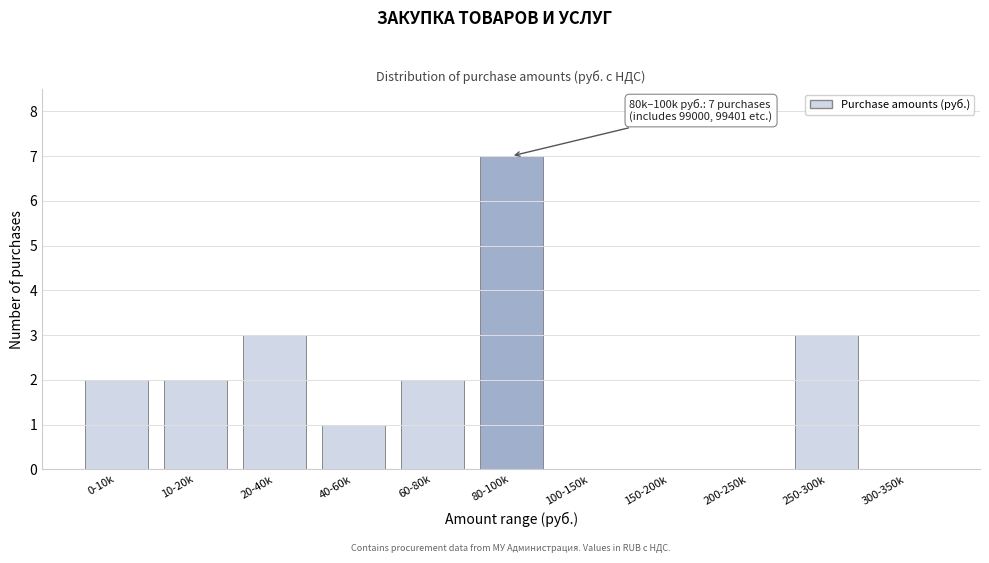

Reading left to right, what are all the values shown in this chart?

0-10k=2	10-20k=2	20-40k=3	40-60k=1	60-80k=2	80-100k=7	100-150k=0	150-200k=0	200-250k=0	250-300k=3	300-350k=0